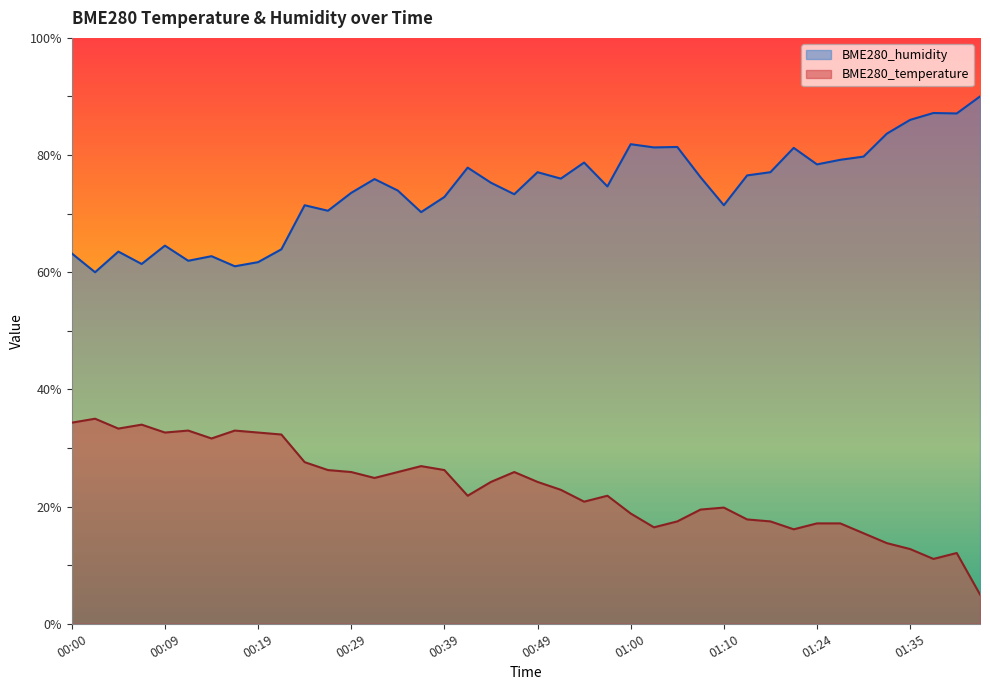

What are all the series names shown in the legend?

BME280_humidity, BME280_temperature